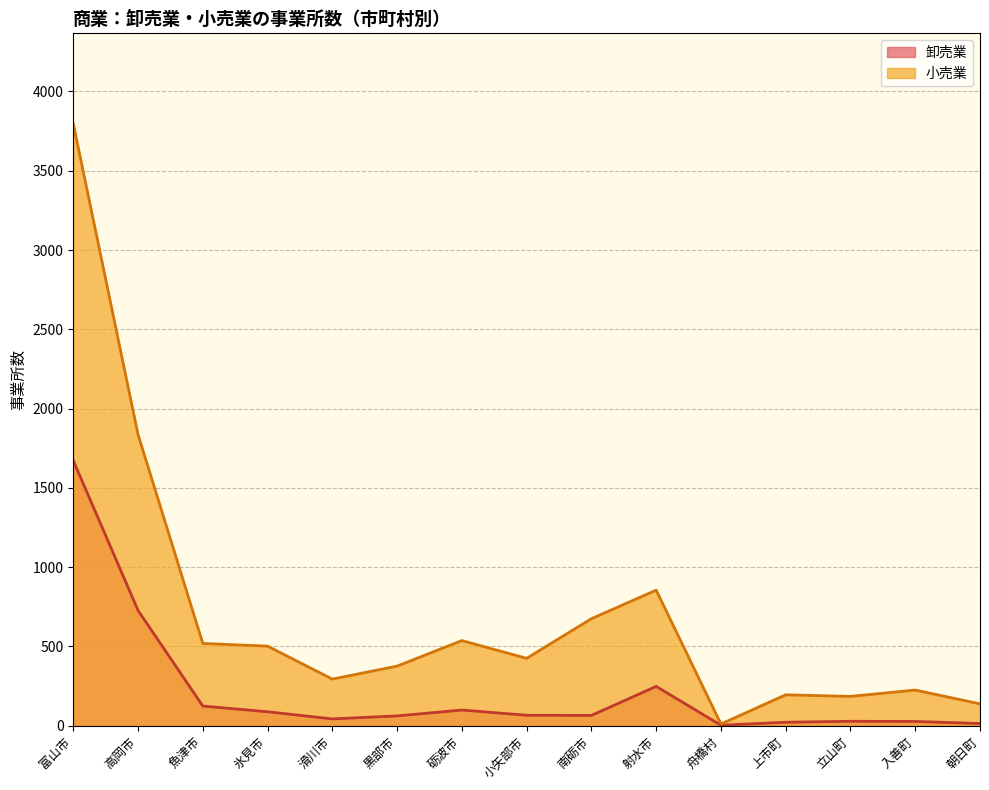

Rank the series by their average value, from lowest to highest.

卸売業, 小売業